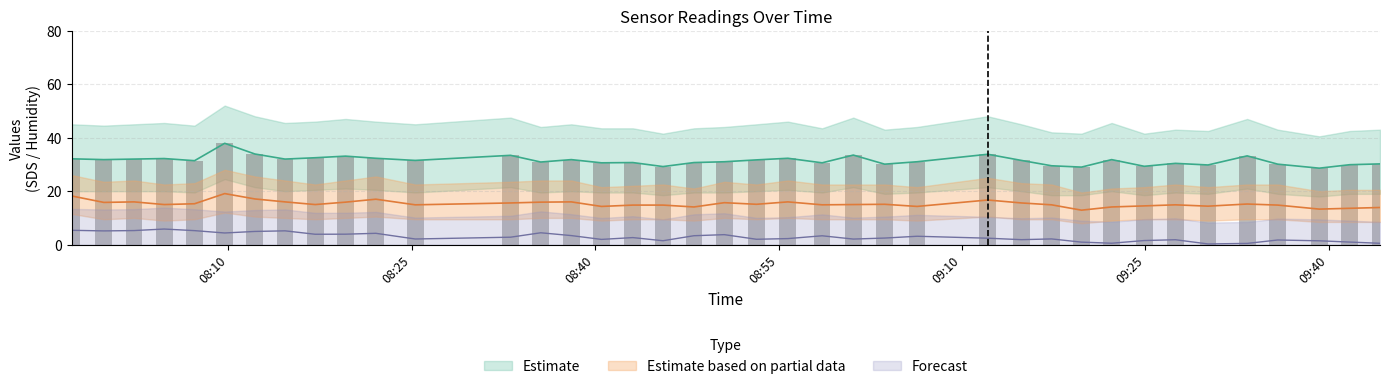

At which label does SDS_P1 first exceed 31?

08:10